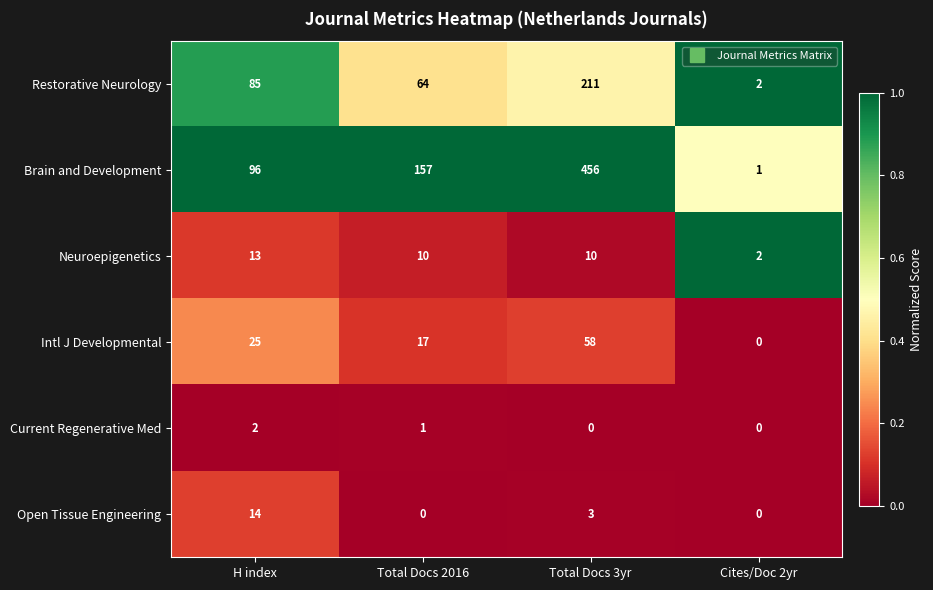

Which series has the widest spread of values?

Brain and Development